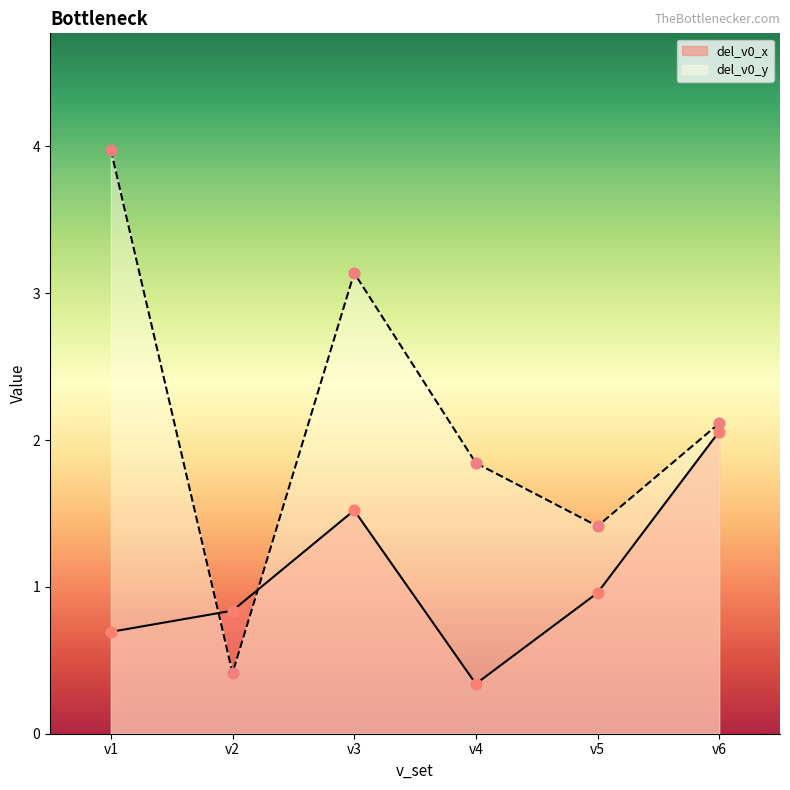

At which category is the sum across all series the highest?

v1